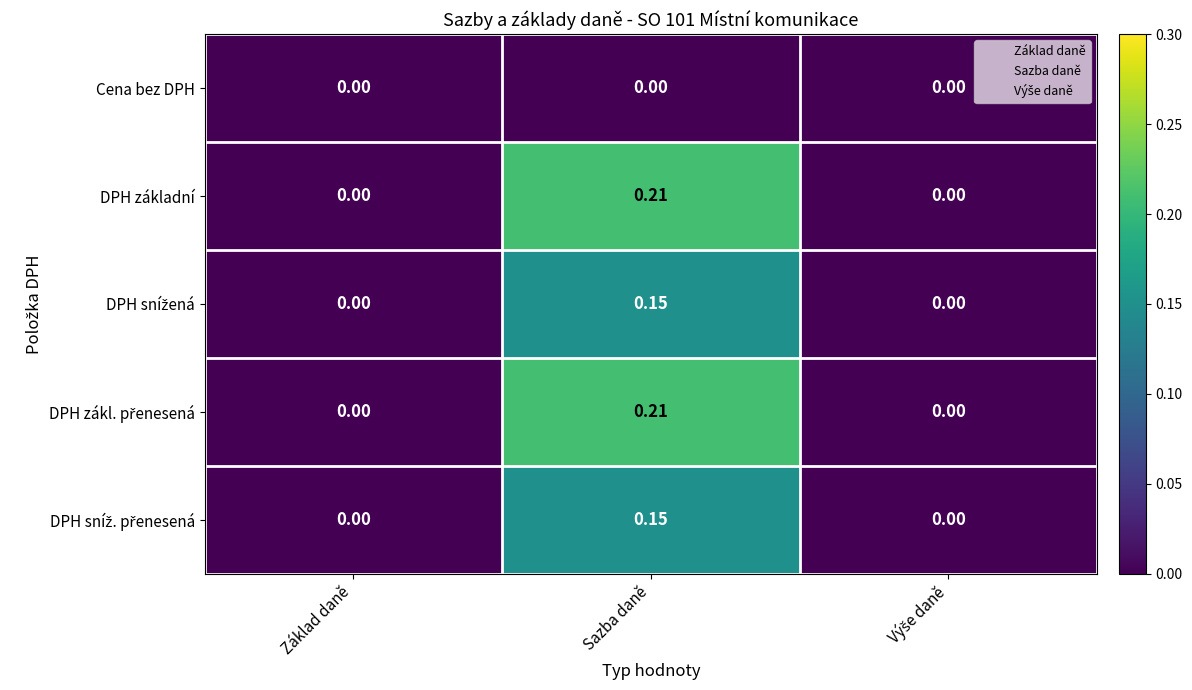

Is the value of DPH základní at Sazba daně greater than the value of Cena bez DPH at Sazba daně?

Yes